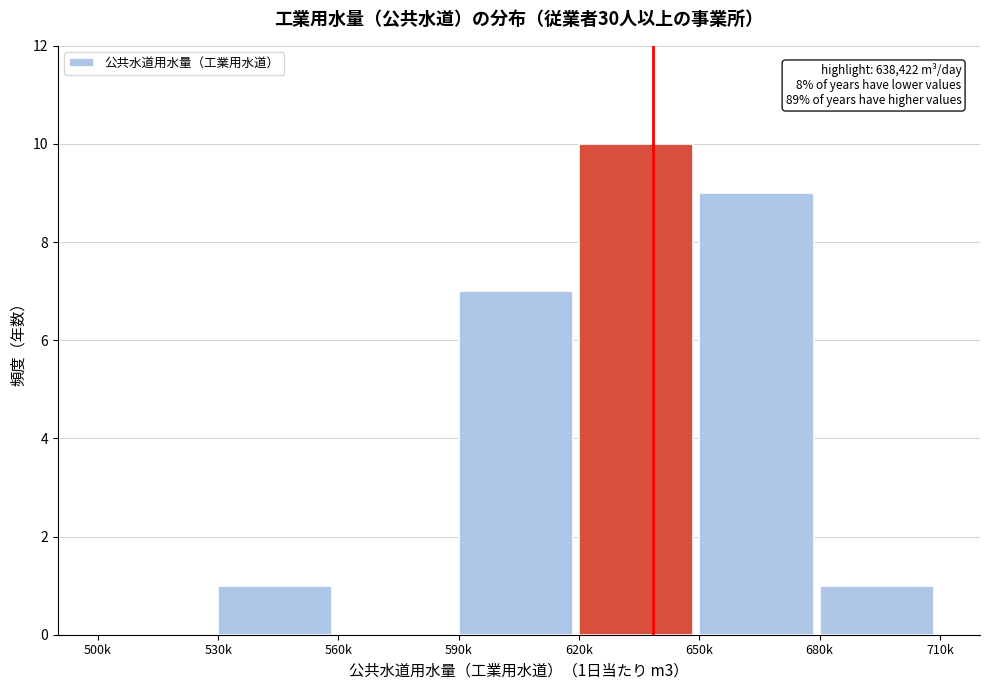

Reading right to left, transcribe all the data shown in this chart.

680k=1	650k=9	620k=10	590k=7	560k=0	530k=1	500k=0